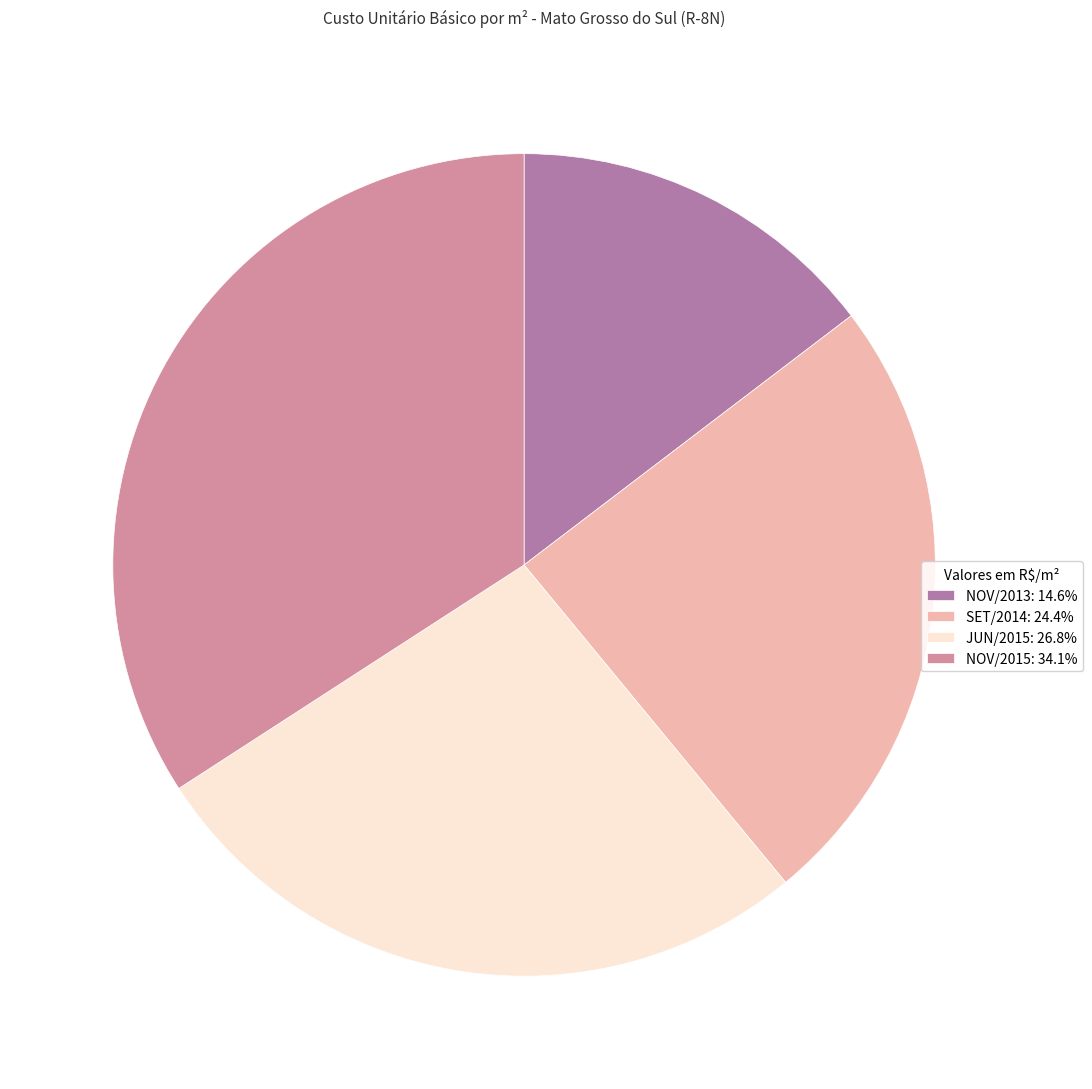

Is the sum of JUN/2015: 26.8% and NOV/2015: 34.1% greater than half?

Yes